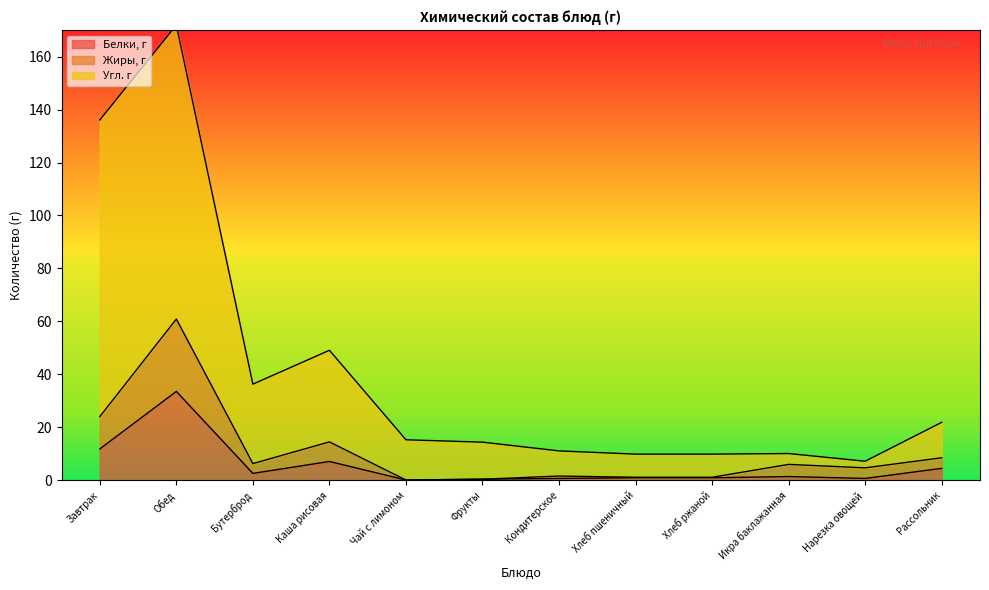

Reading left to right, extract all data points from this chart.

Белки, г: Завтрак=11.8	Обед=33.6	Бутерброд=2.6	Каша рисовая=7.1	Чай с лимоном=0.1	Фрукты=0.4	Кондитерское=0.7	Хлеб пшеничный=0.9	Хлеб ржаной=0.9	Икра баклажанная=1.4	Нарезка овощей=0.7	Рассольник=4.5
Жиры, г: Завтрак=24.0	Обед=60.9	Бутерброд=6.3	Каша рисовая=14.5	Чай с лимоном=0.1	Фрукты=0.4	Кондитерское=1.6	Хлеб пшеничный=1.1	Хлеб ржаной=1.1	Икра баклажанная=6.0	Нарезка овощей=4.7	Рассольник=8.5
Угл. г: Завтрак=136.1	Обед=171.9	Бутерброд=36.3	Каша рисовая=49.1	Чай с лимоном=15.3	Фрукты=14.4	Кондитерское=11.1	Хлеб пшеничный=9.9	Хлеб ржаной=9.9	Икра баклажанная=10.1	Нарезка овощей=7.2	Рассольник=21.9